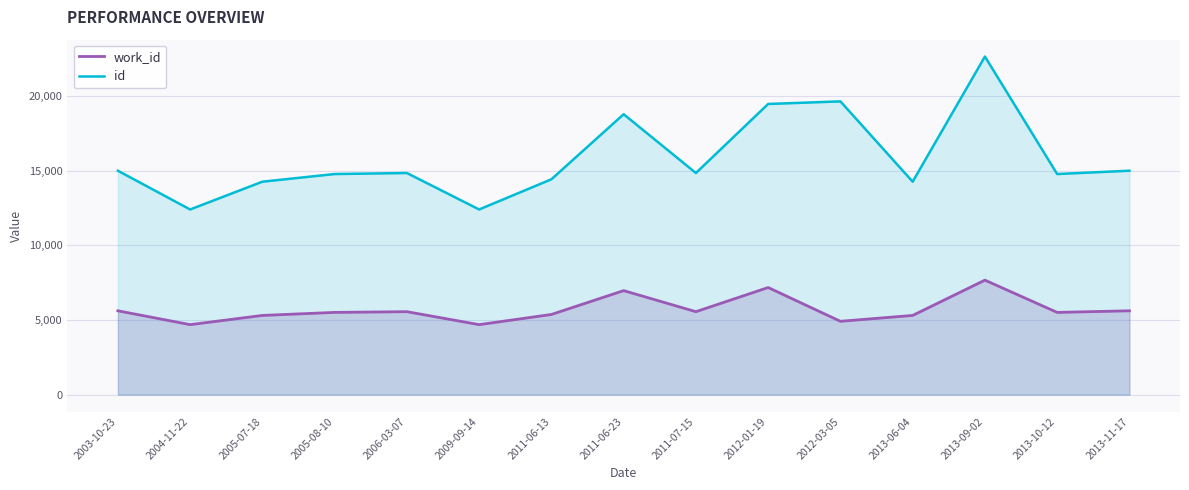

Where is the first local maximum for id?

2006-03-07